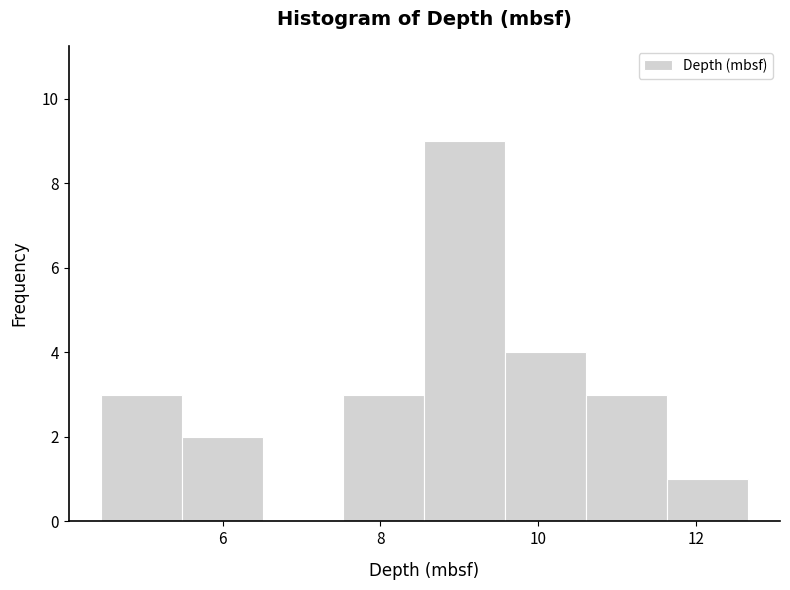

What is the height of the bar covering 8.6 to 9.6 on the x-axis? Neither the bar edges nor the heights are printed on the chart, so give them approximately, as read against the axes.

9